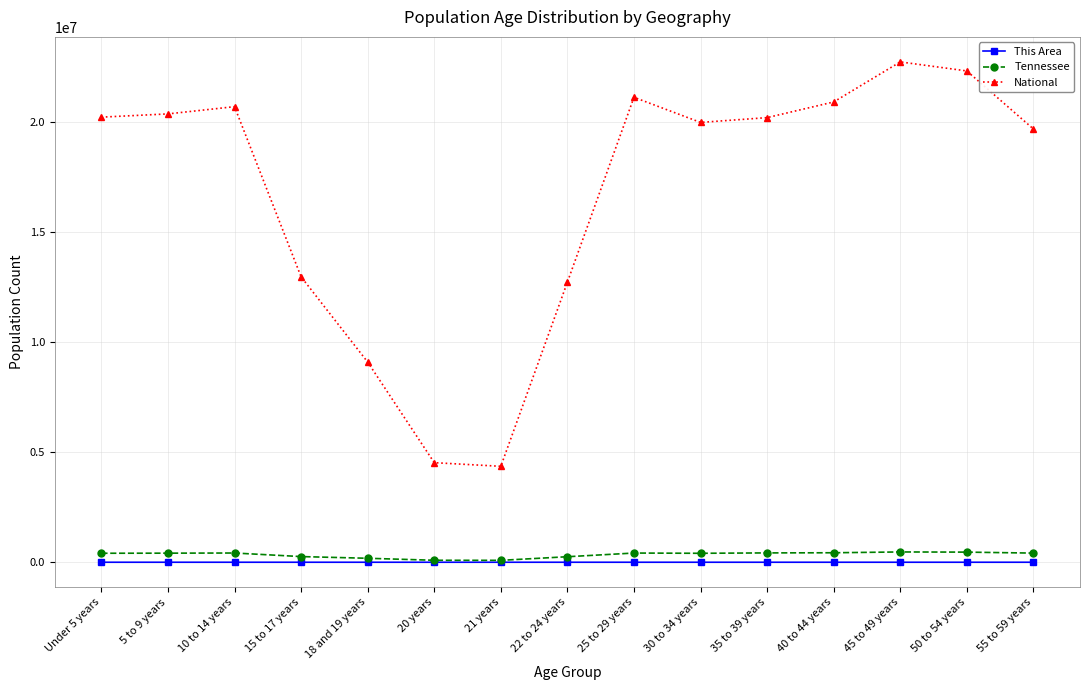

True or false: National and Tennessee intersect in this chart.

False